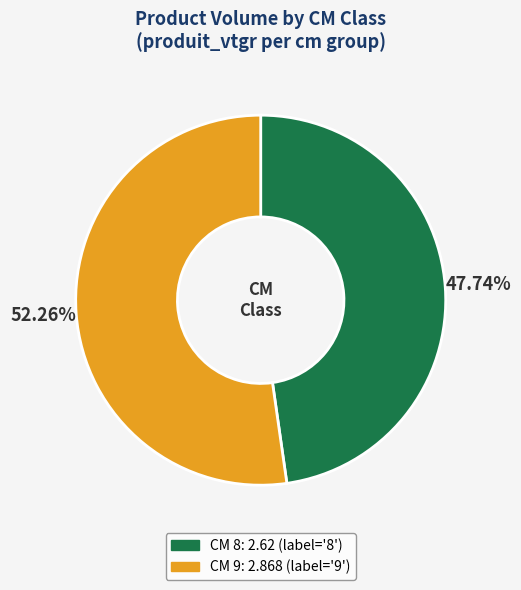

Is there a majority slice in this chart?

Yes